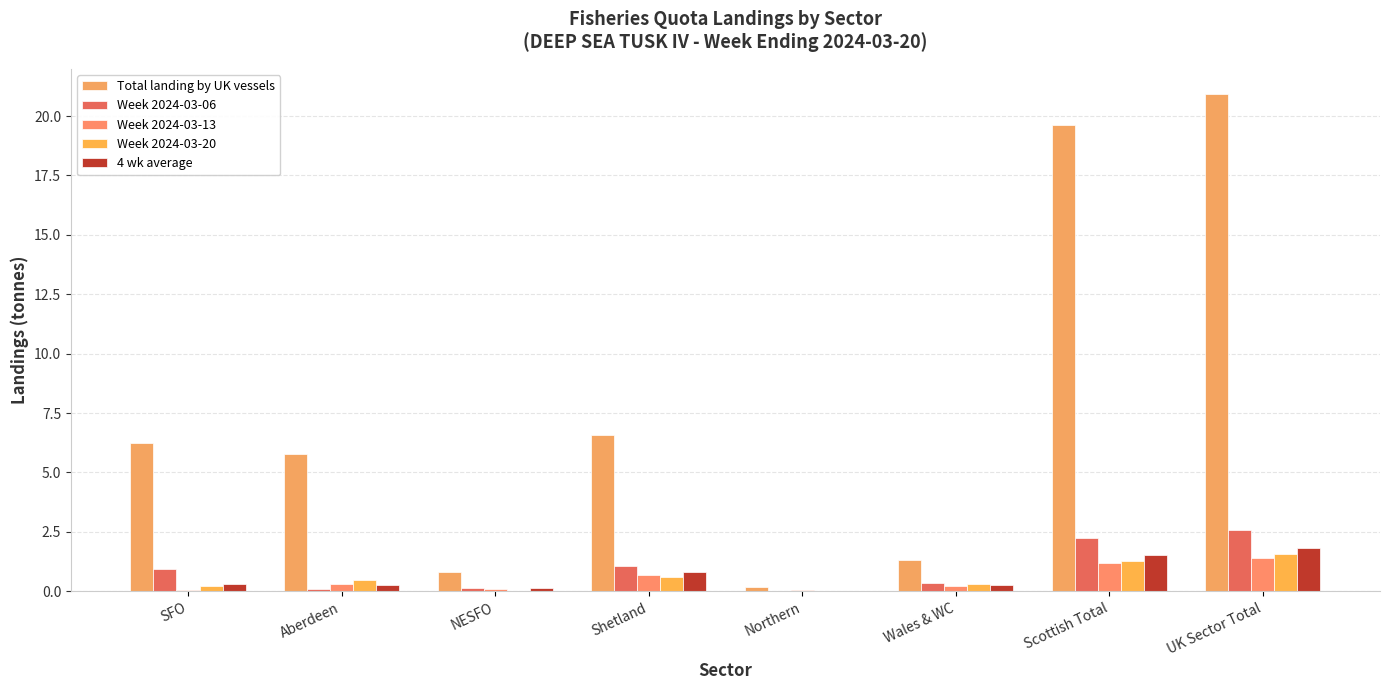

What is the label of the 3rd bar from the right?

Wales & WC